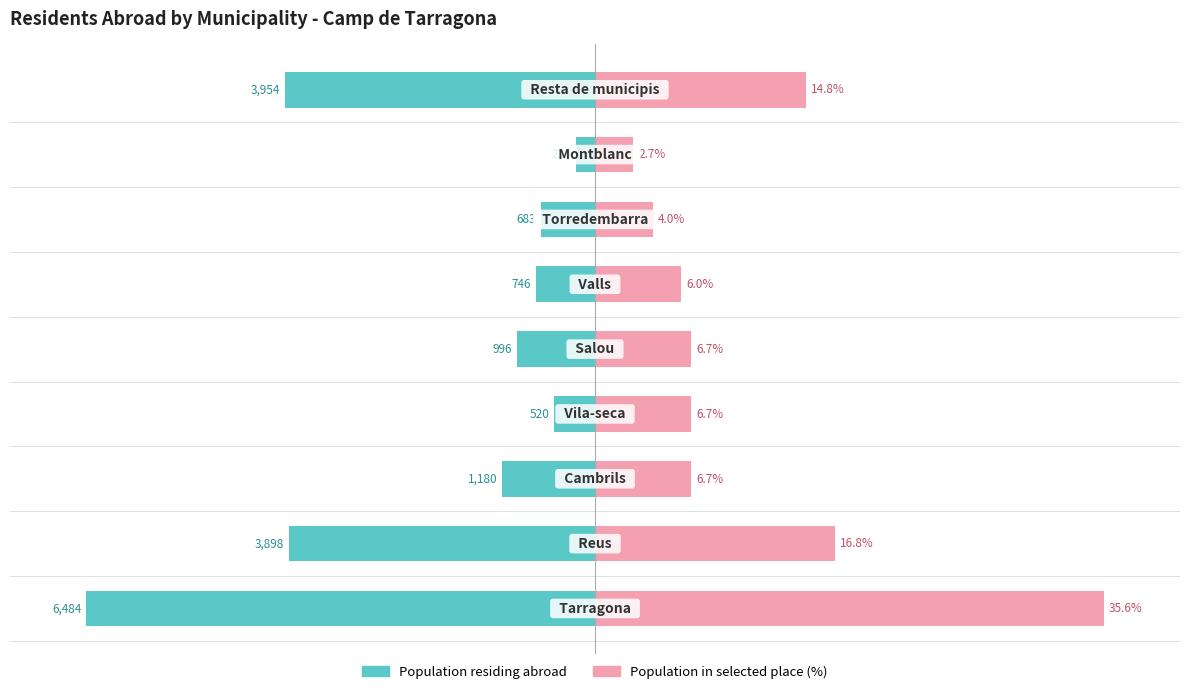

What are all the series names shown in the legend?

Population residing abroad, Population in selected place (%)